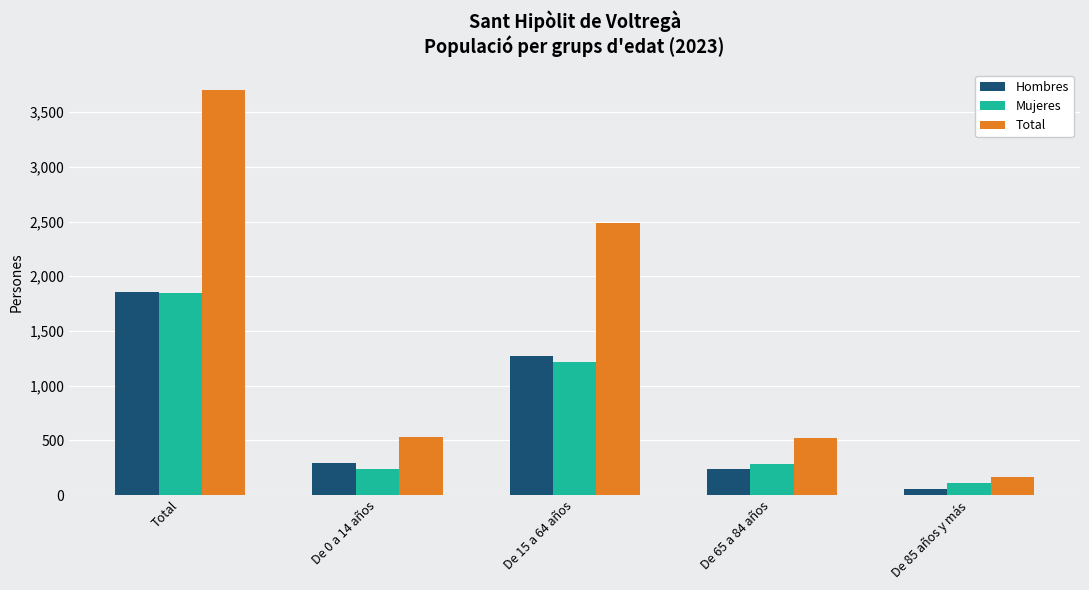

How many bars are there in each group?

3